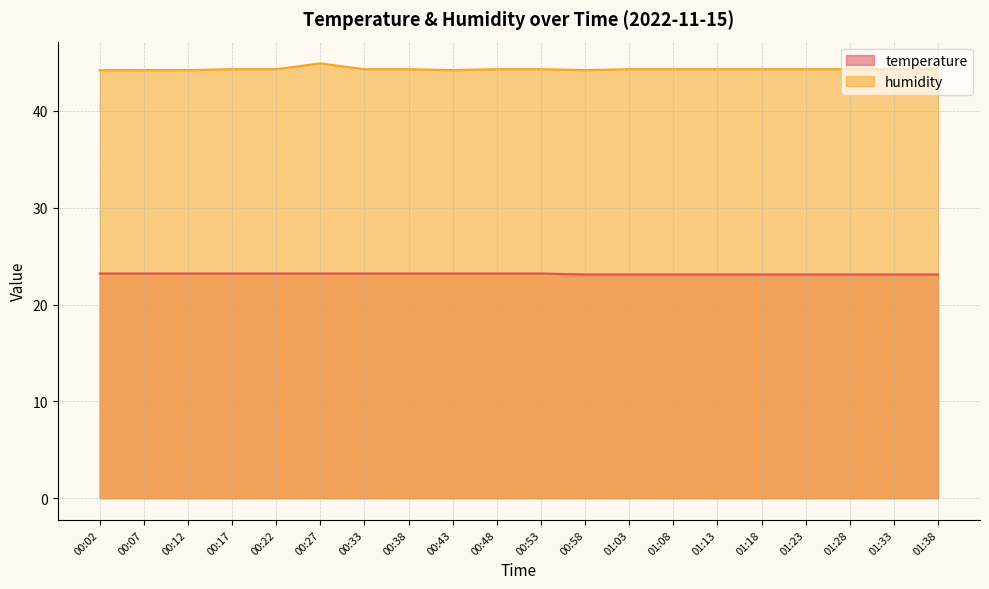

The temperature series shows 33.7 at 01:23. True or false?

False